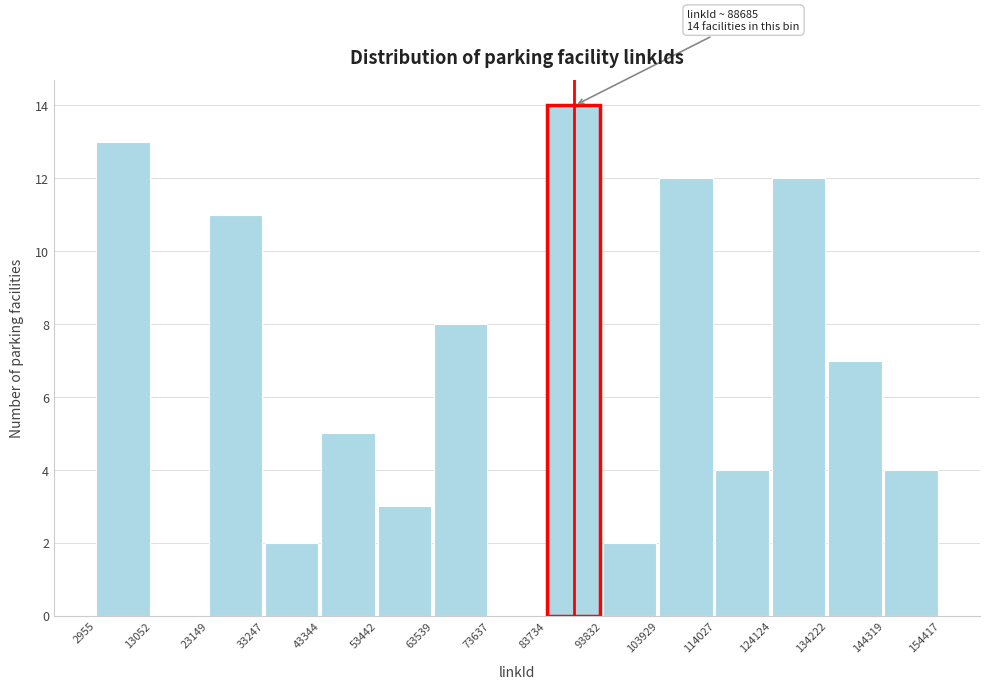

Over which range of the x-axis is the bar tallest?

83734 to 93832